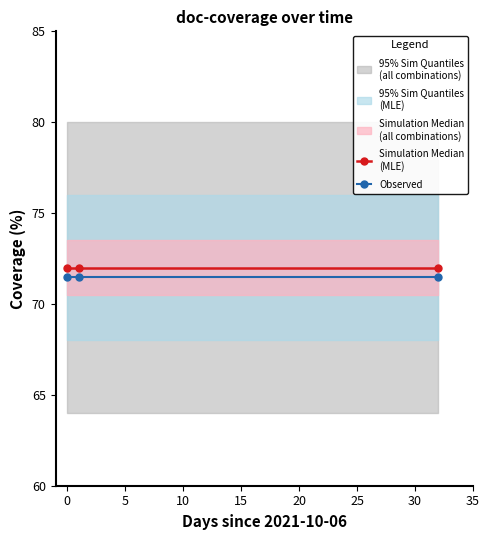

True or false: Simulation Median
(MLE) has a value of 127.1 at 0.

False